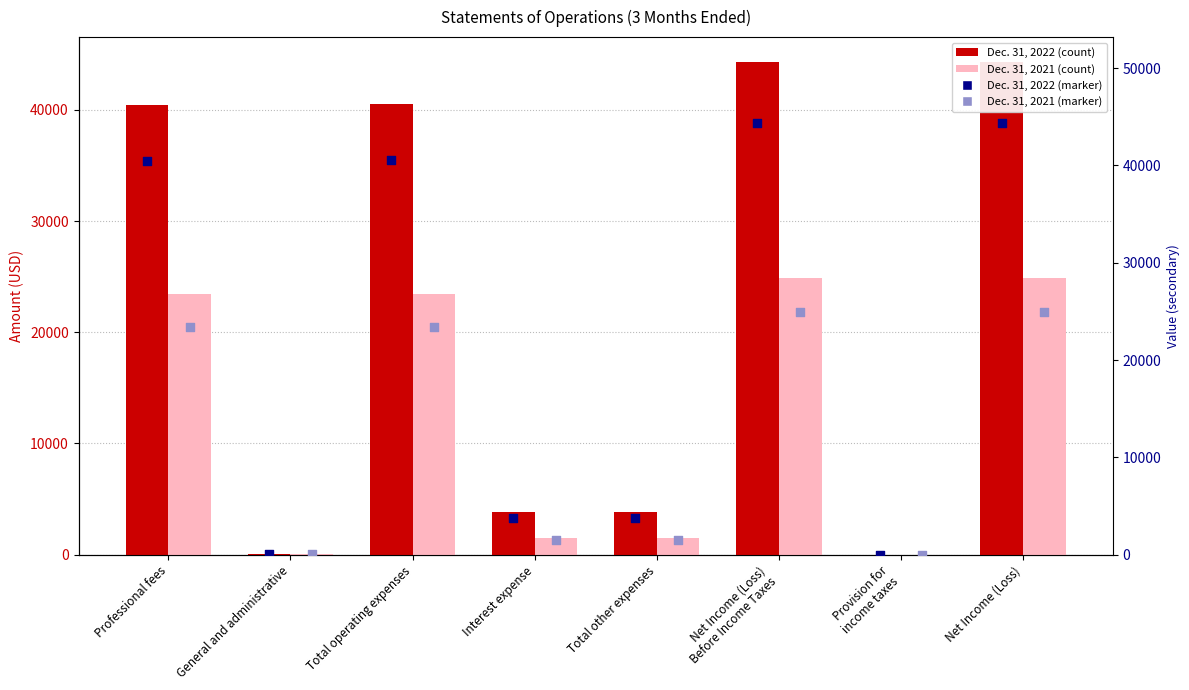

What is the total value across all series at Professional fees?

127728